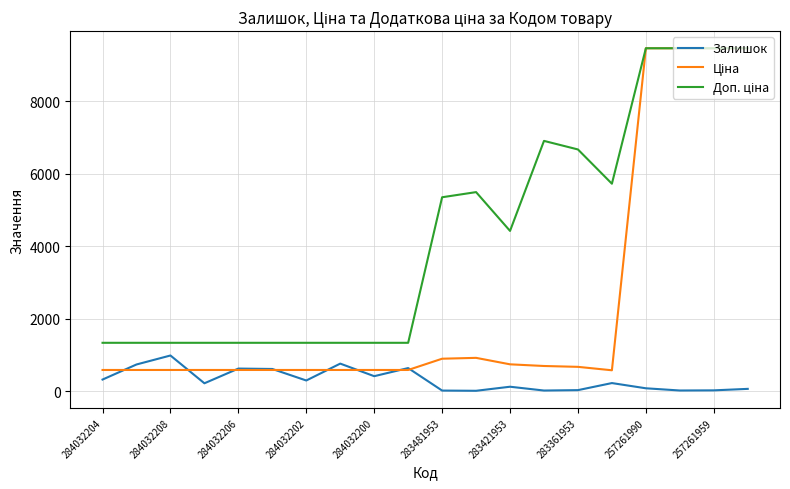

What is the greatest value displayed?

9458.9